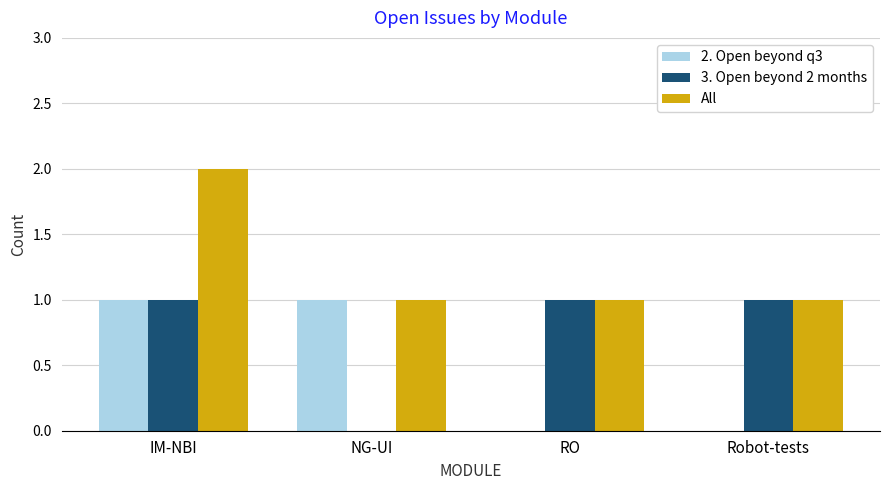

Is it true that 3. Open beyond 2 months equals 0 at NG-UI?

True